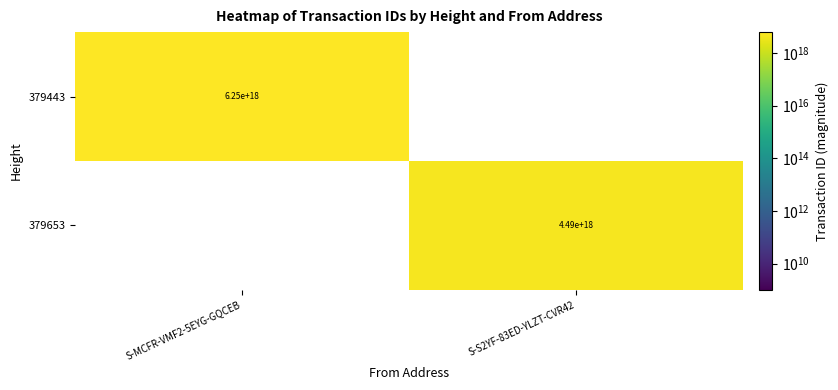

Is it true that 379443 equals 2431535577358845440 at S-MCFR-VMF2-5EYG-GQCEB?

False